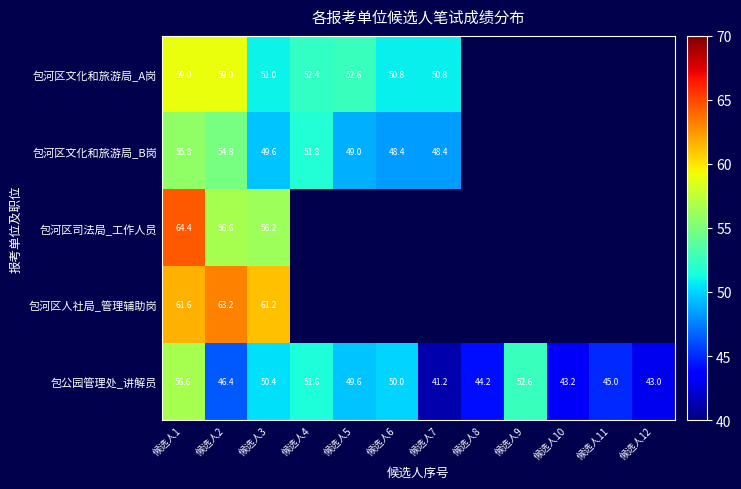

Between 候选人3 and 候选人7, which is larger?

候选人3